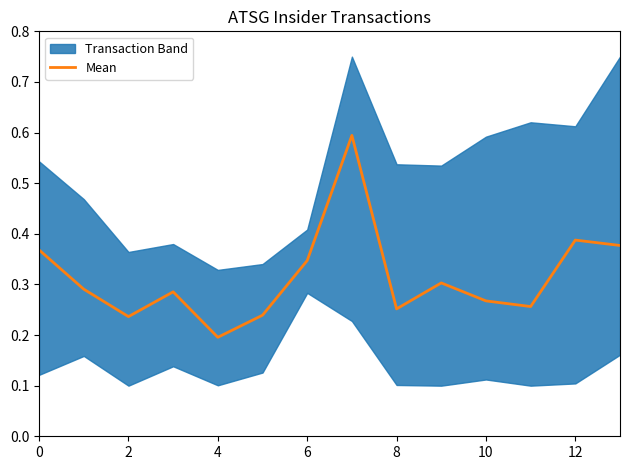

Is it true that Mean equals 0.6 at 12?

False